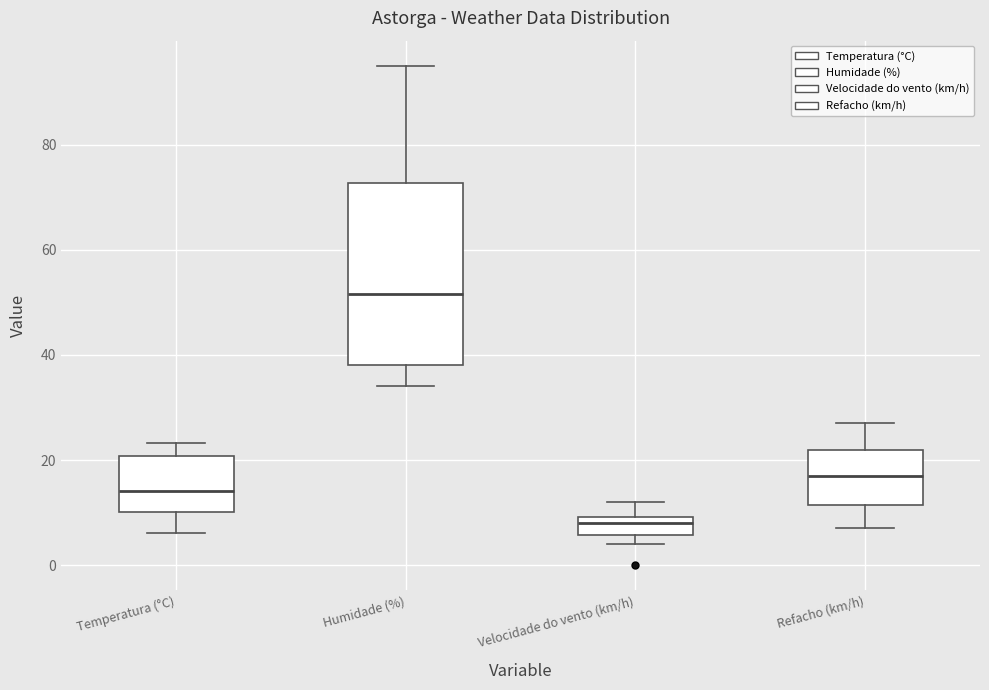

Where does the median line of the box for Humidade (%) sit on the y-axis? The values are not printed on the chart, so give them approximately, as read against the axis.

52